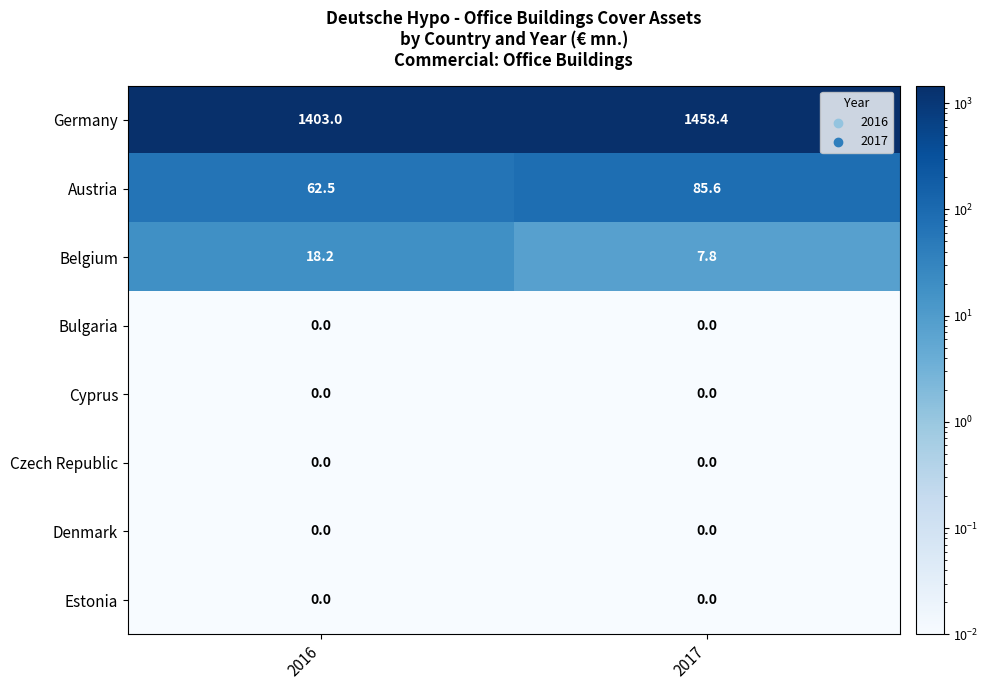

Which series has the widest spread of values?

Germany